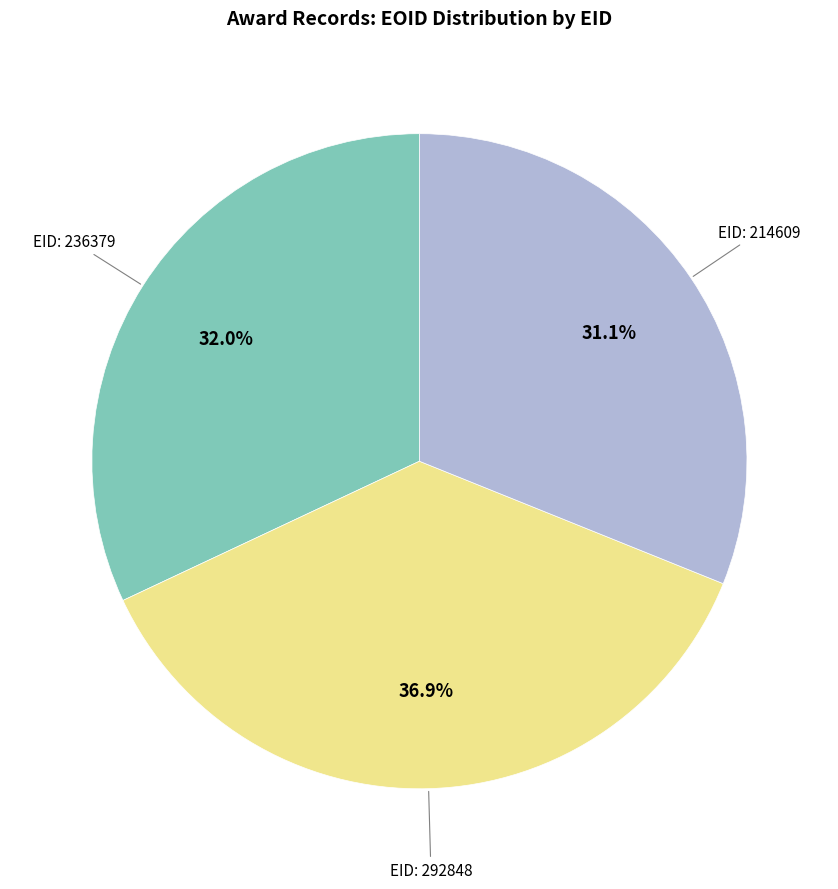

Is there a majority slice in this chart?

No